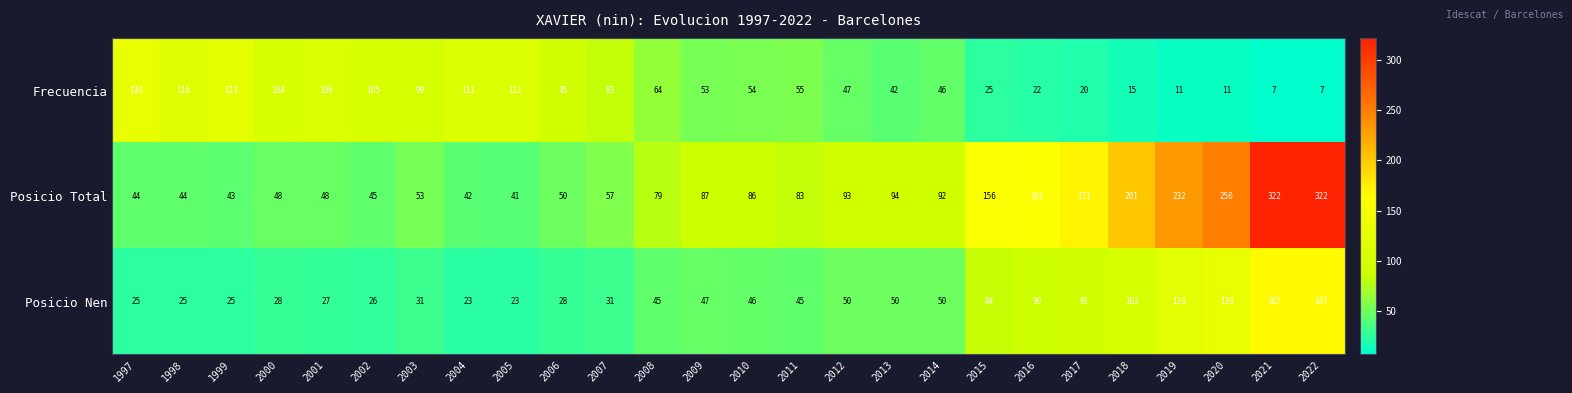

What is the difference between the highest and lowest values at 2016?

139